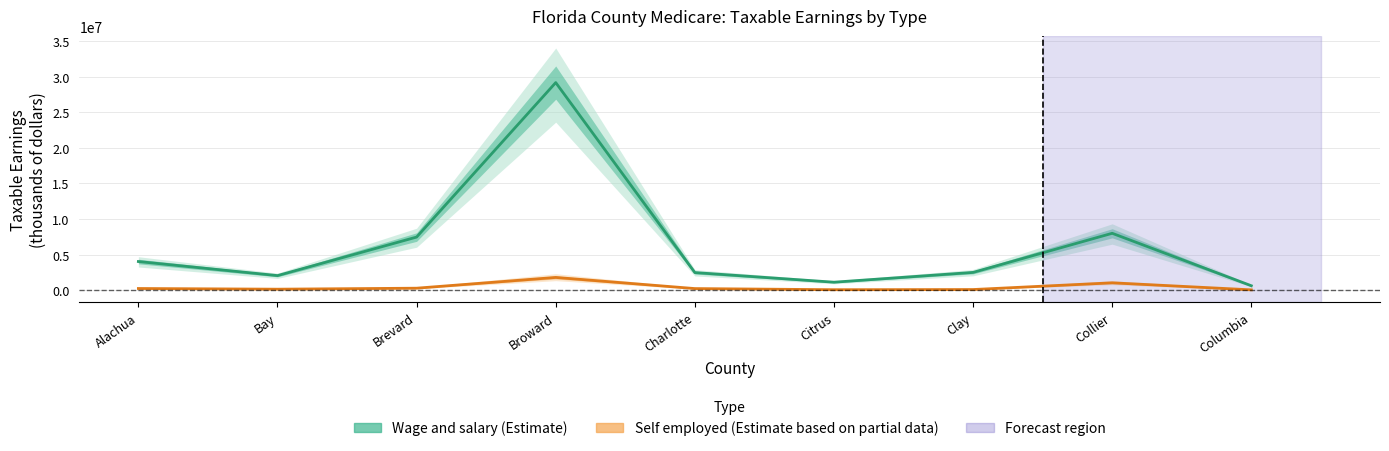

Which series has the largest range (max minus min)?

Wage and salary (Estimate)